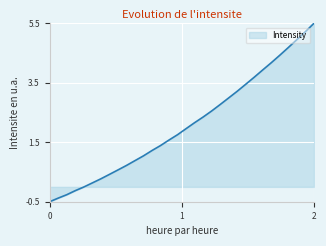

What is the minimum value shown in the chart?

-0.5